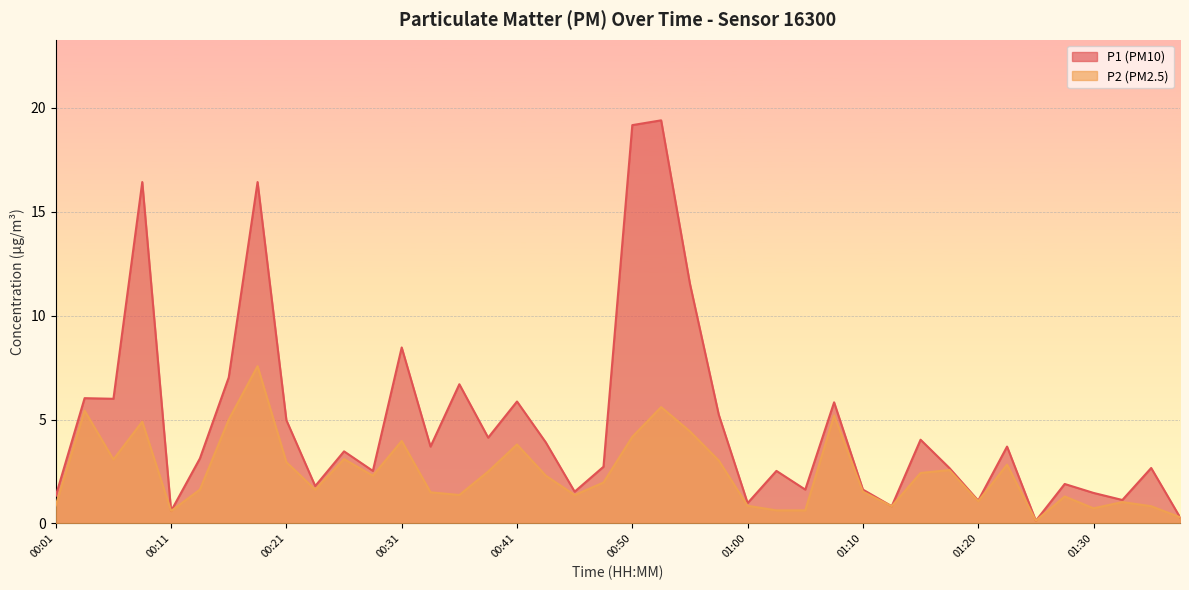

Which label corresponds to the smallest value in the chart?

01:25